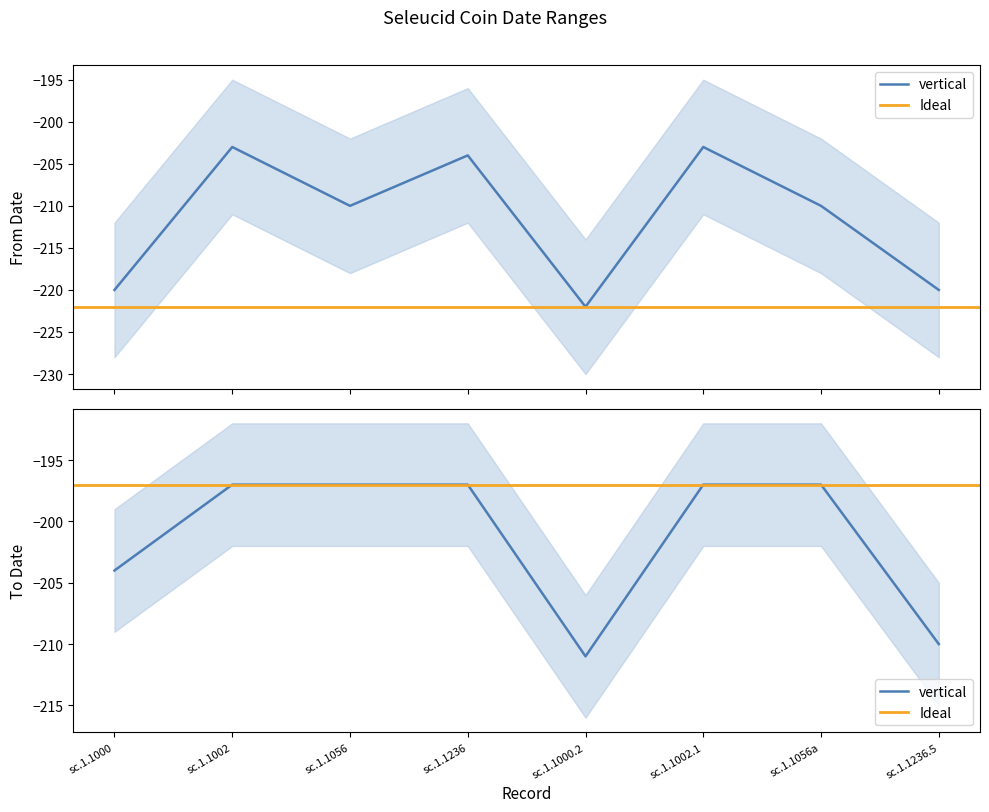

Rank the series by their maximum value, from highest to lowest.

To Date, From Date